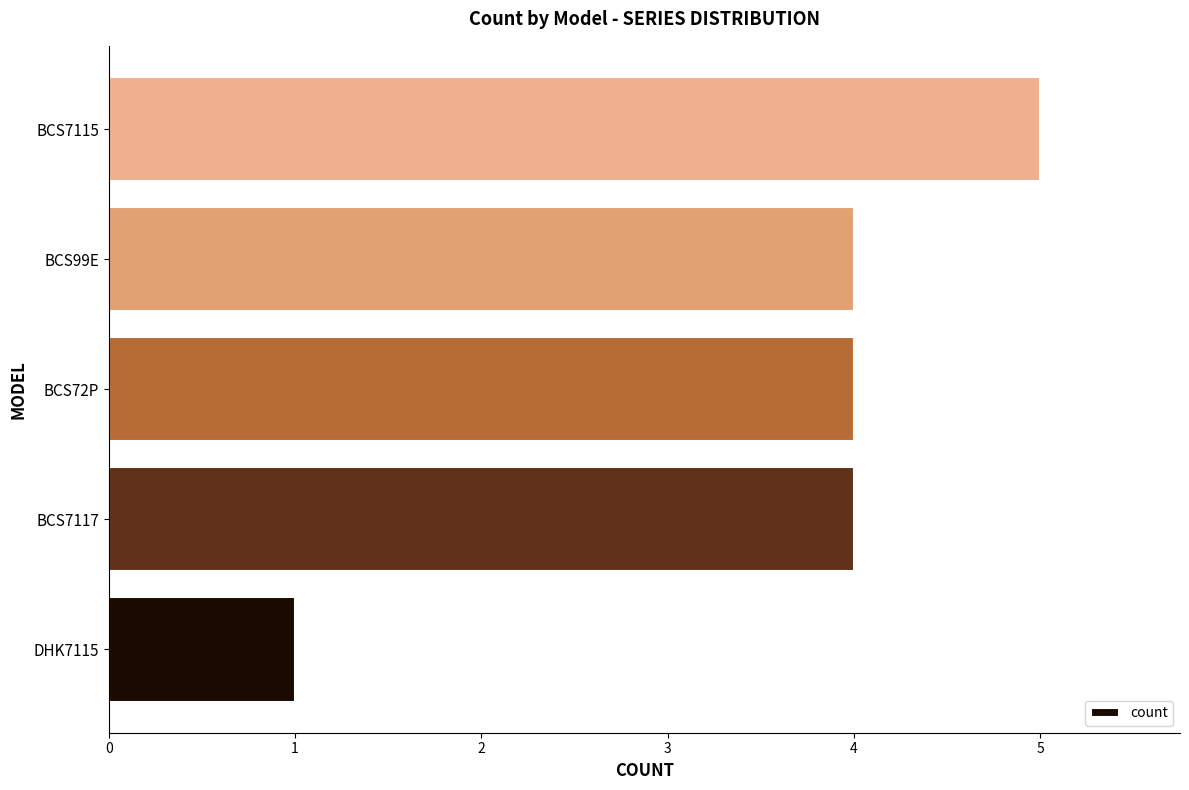

How many bars are there in total?

5